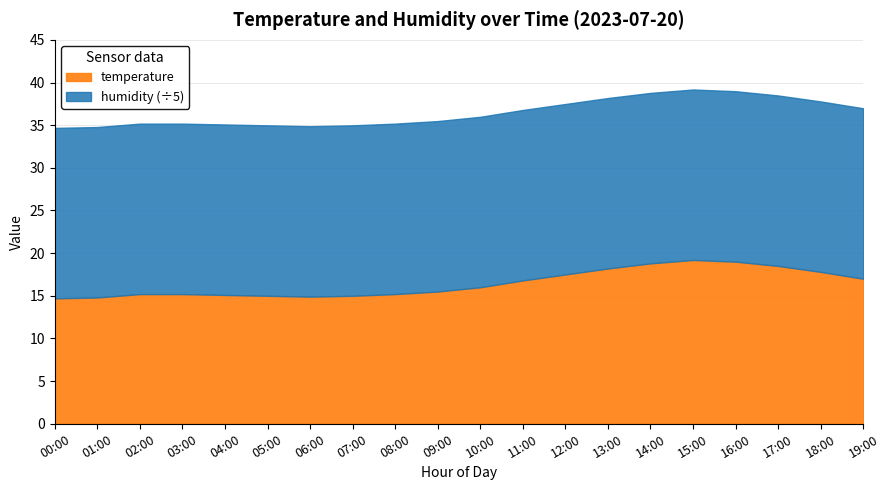

What is the difference between the temperature values at 02:00 and 04:00?

0.1